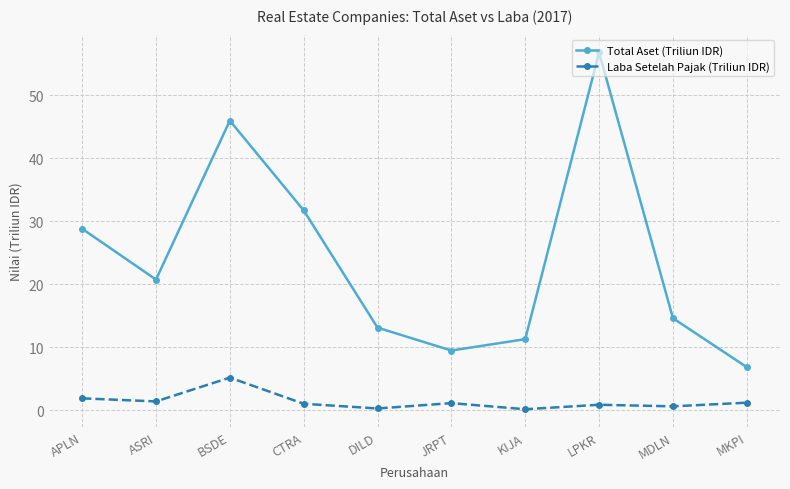

True or false: Laba Setelah Pajak (Triliun IDR) and Total Aset (Triliun IDR) intersect in this chart.

False